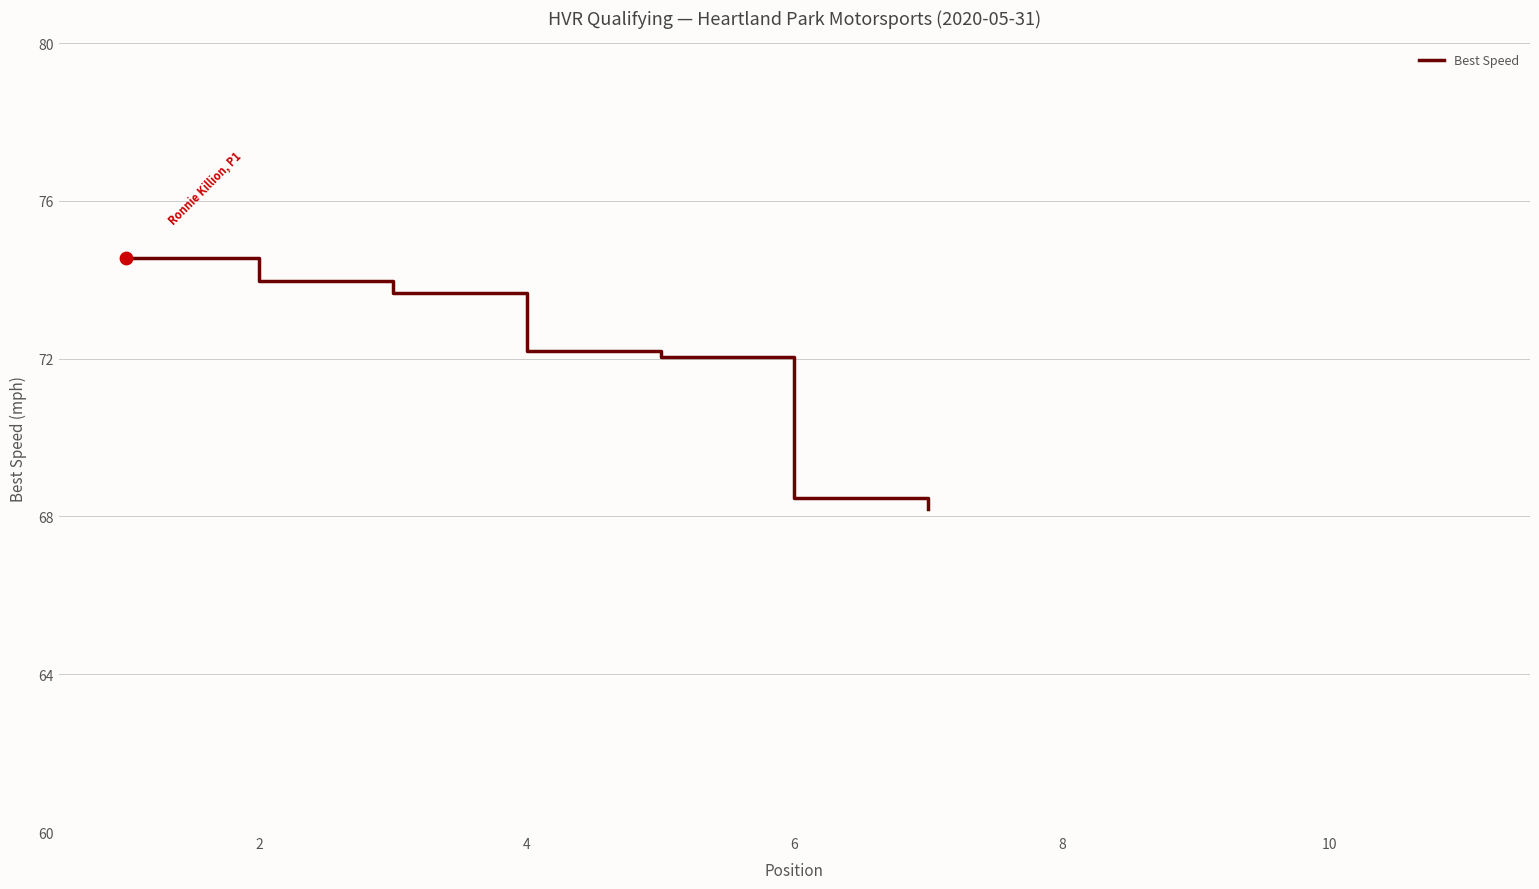

What is the difference between the maximum and minimum values?

6.4